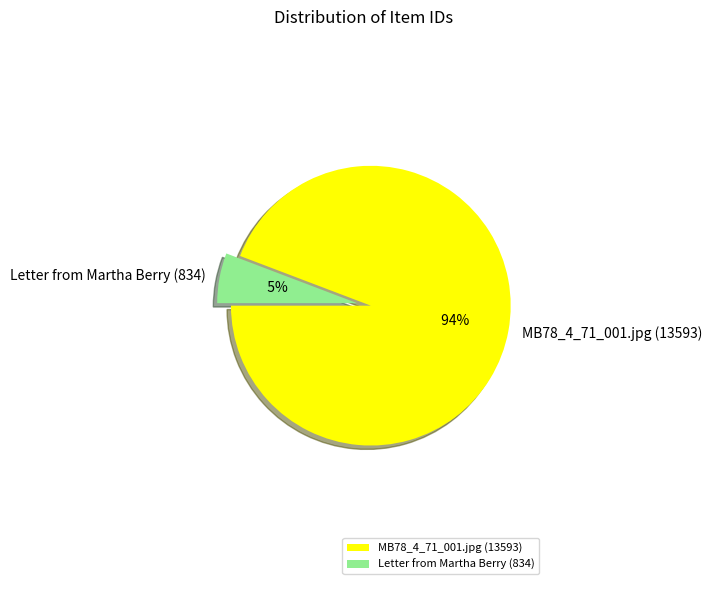

To the nearest percent, what is the average slice percentage?

50%